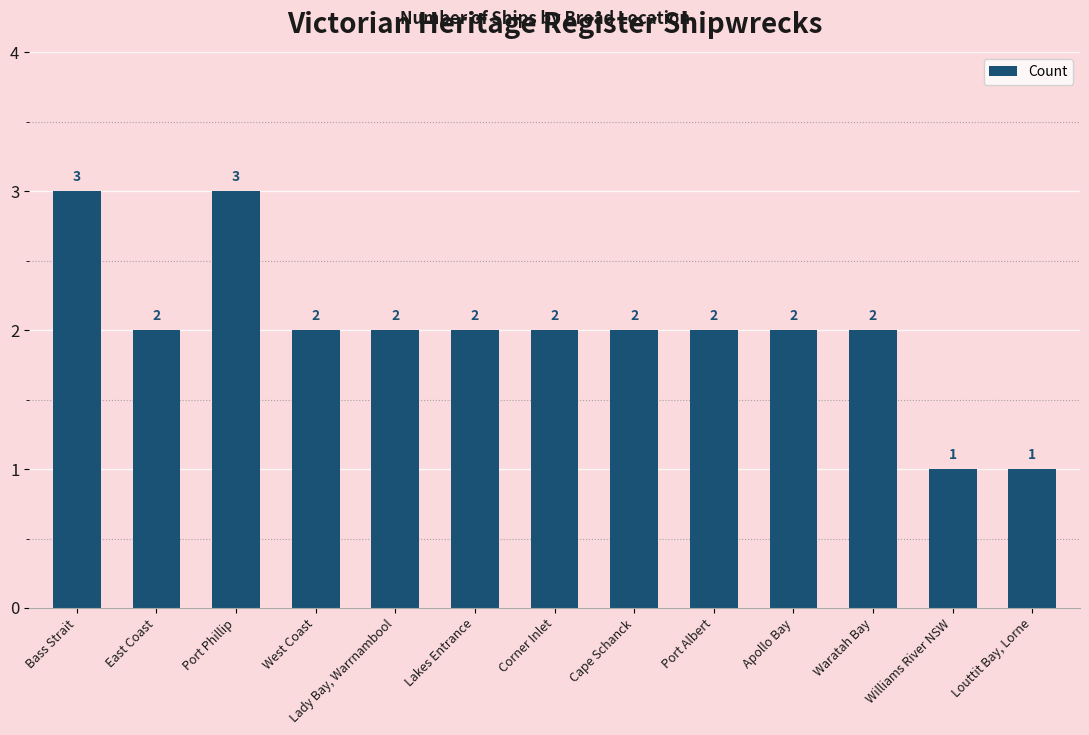

Read the value at Louttit Bay, Lorne.

1